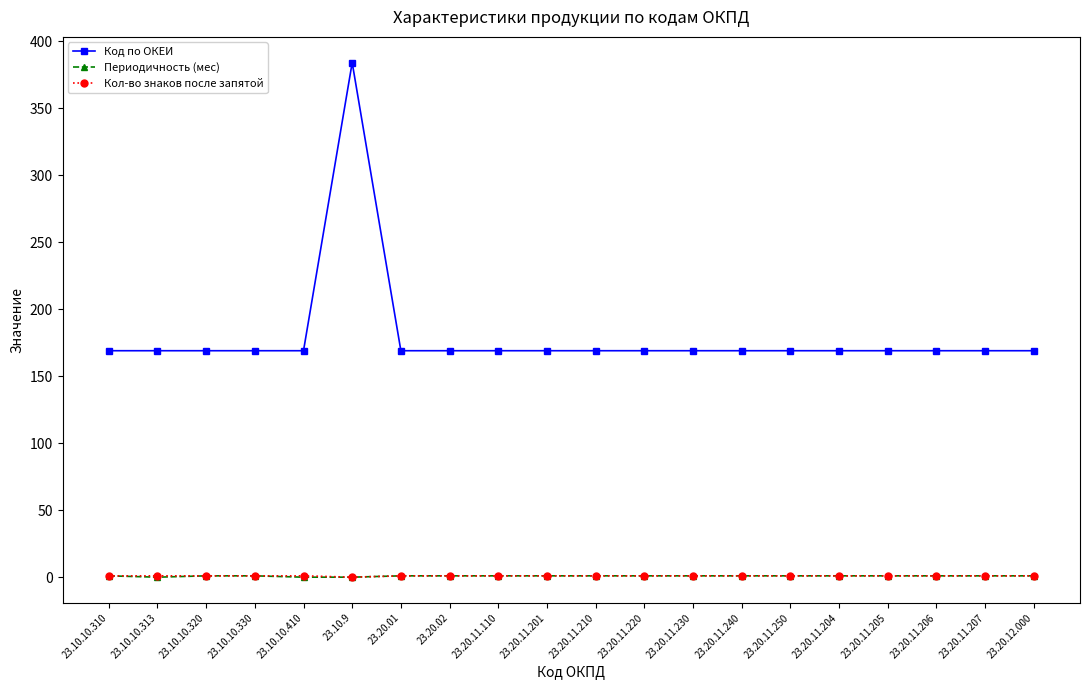

What is the greatest value displayed?

384